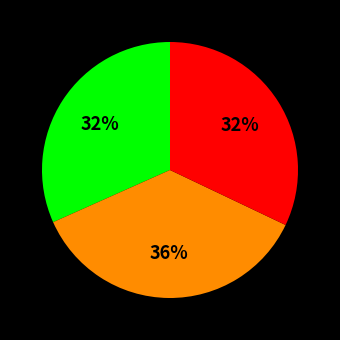

To the nearest percent, what is the average slice percentage?

33%